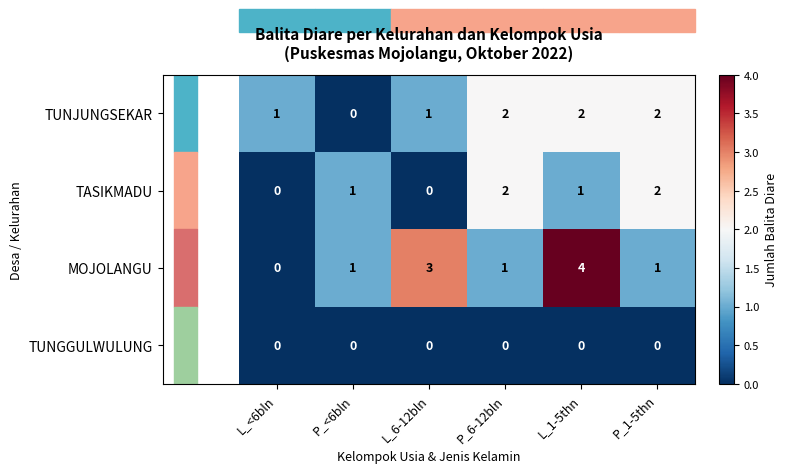

The value of TUNJUNGSEKAR at P_1-5thn is 2. True or false?

True